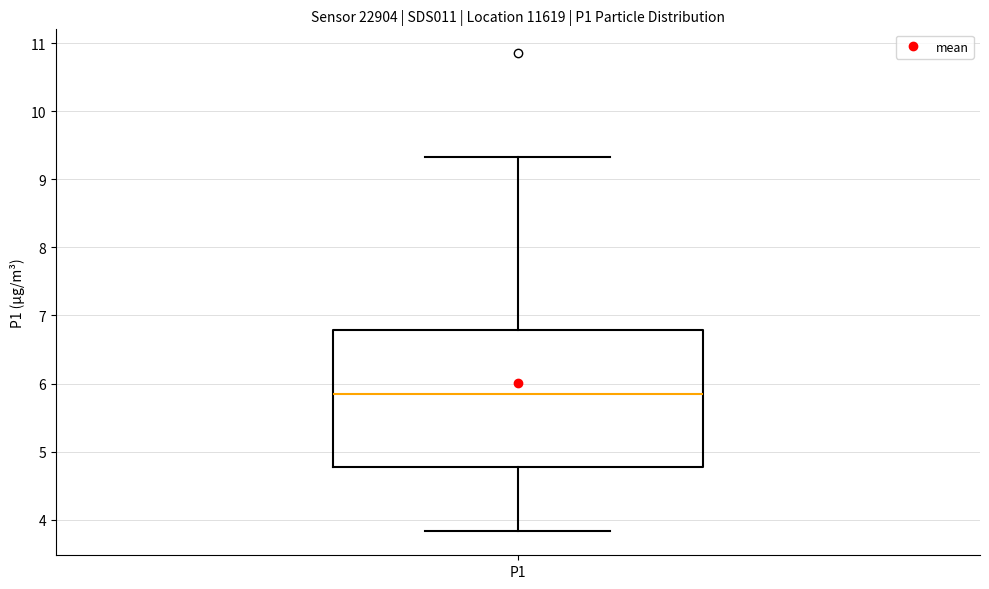

Transcribe this box plot: give where the median line is, the range the box spans, and where the two whiskers end, as read against the y-axis. The values are not printed on the chart, so give them approximately, as read against the axis.

median 5.9, box 4.8 to 6.8, whiskers 3.8 to 9.3